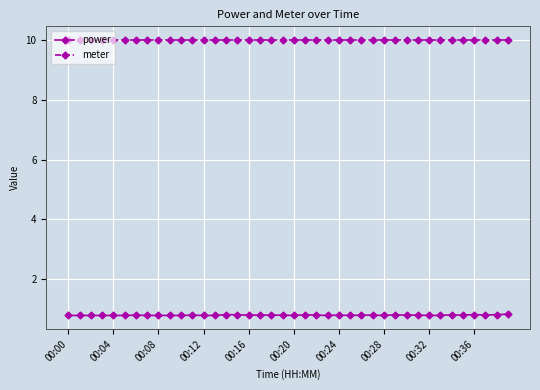

At how many categories does at least one series exceed 8?

40